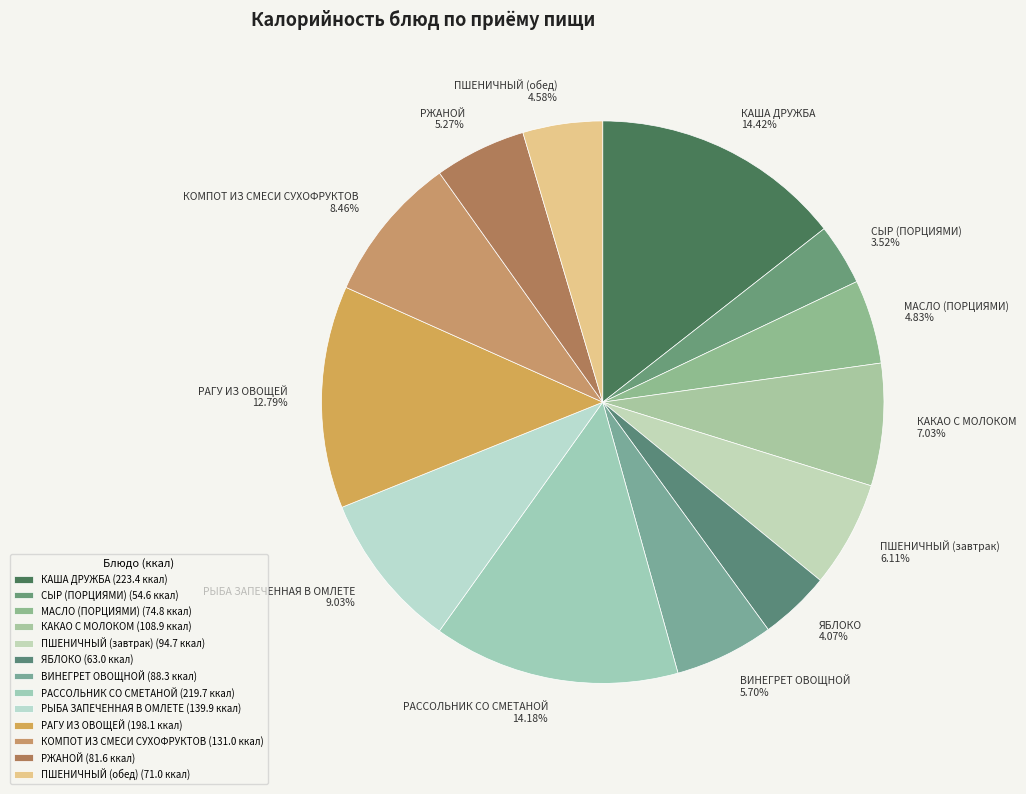

Count the number of slices in the pie.

13